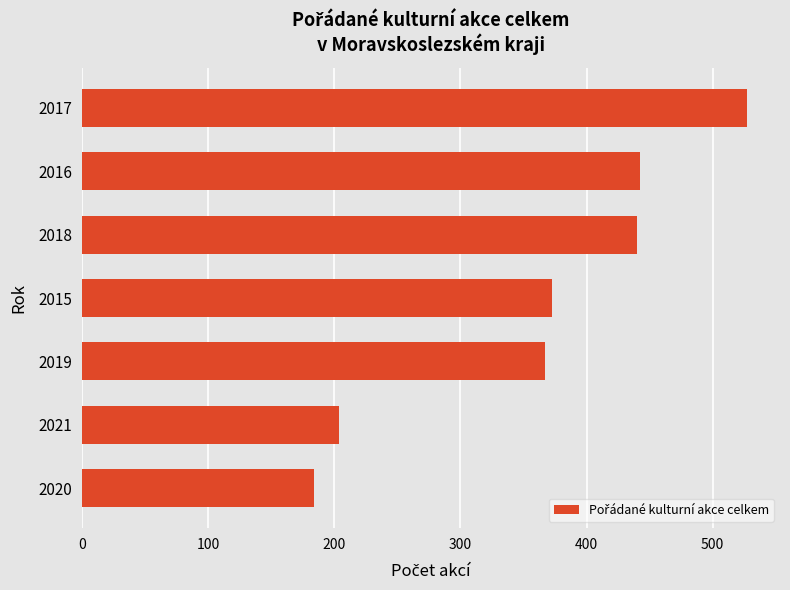

True or false: the data shows 531 at 2019.

False